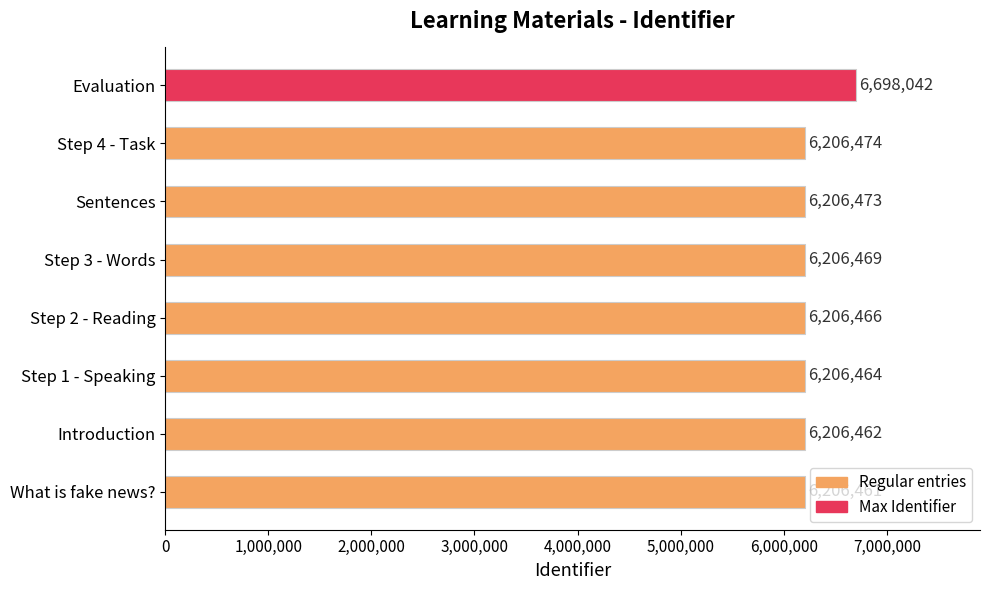

How many values are below 6206469?

4